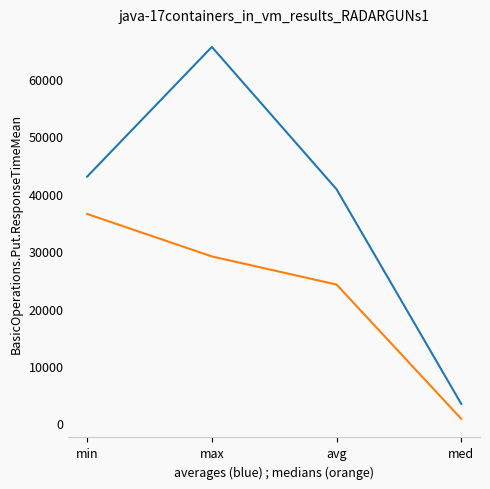

At which category is the sum across all series the highest?

max